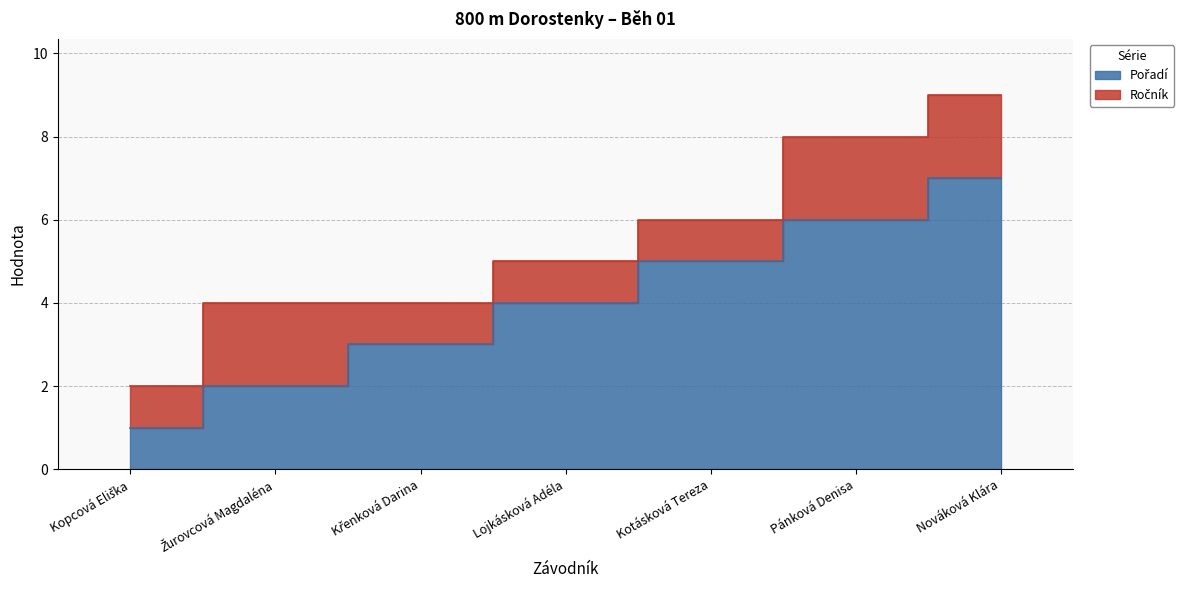

What is the difference between the values at Kotásková Tereza and Kopcová Eliška?

4